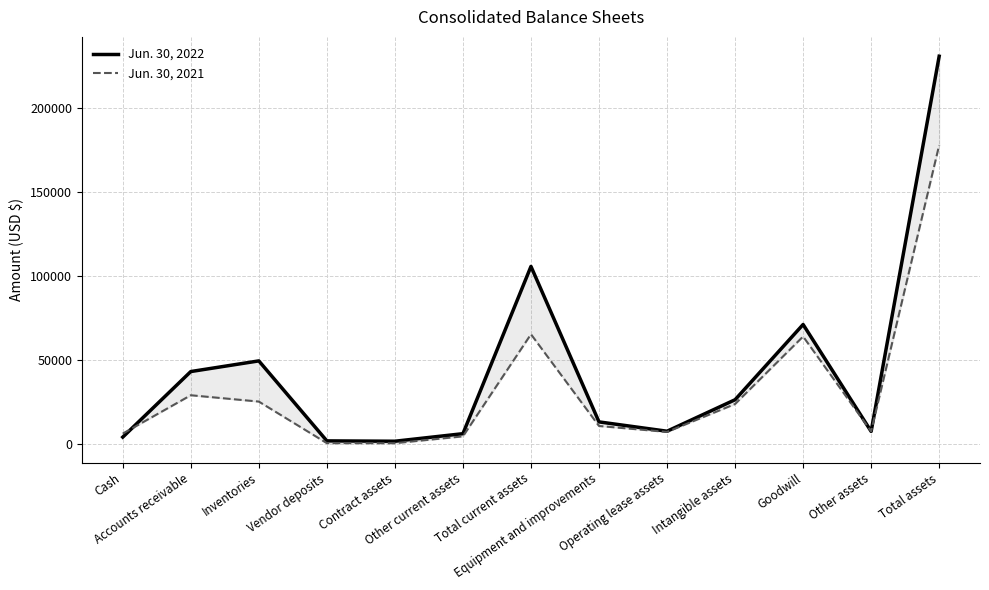

At which label does Jun. 30, 2022 first exceed 13033?

Accounts receivable